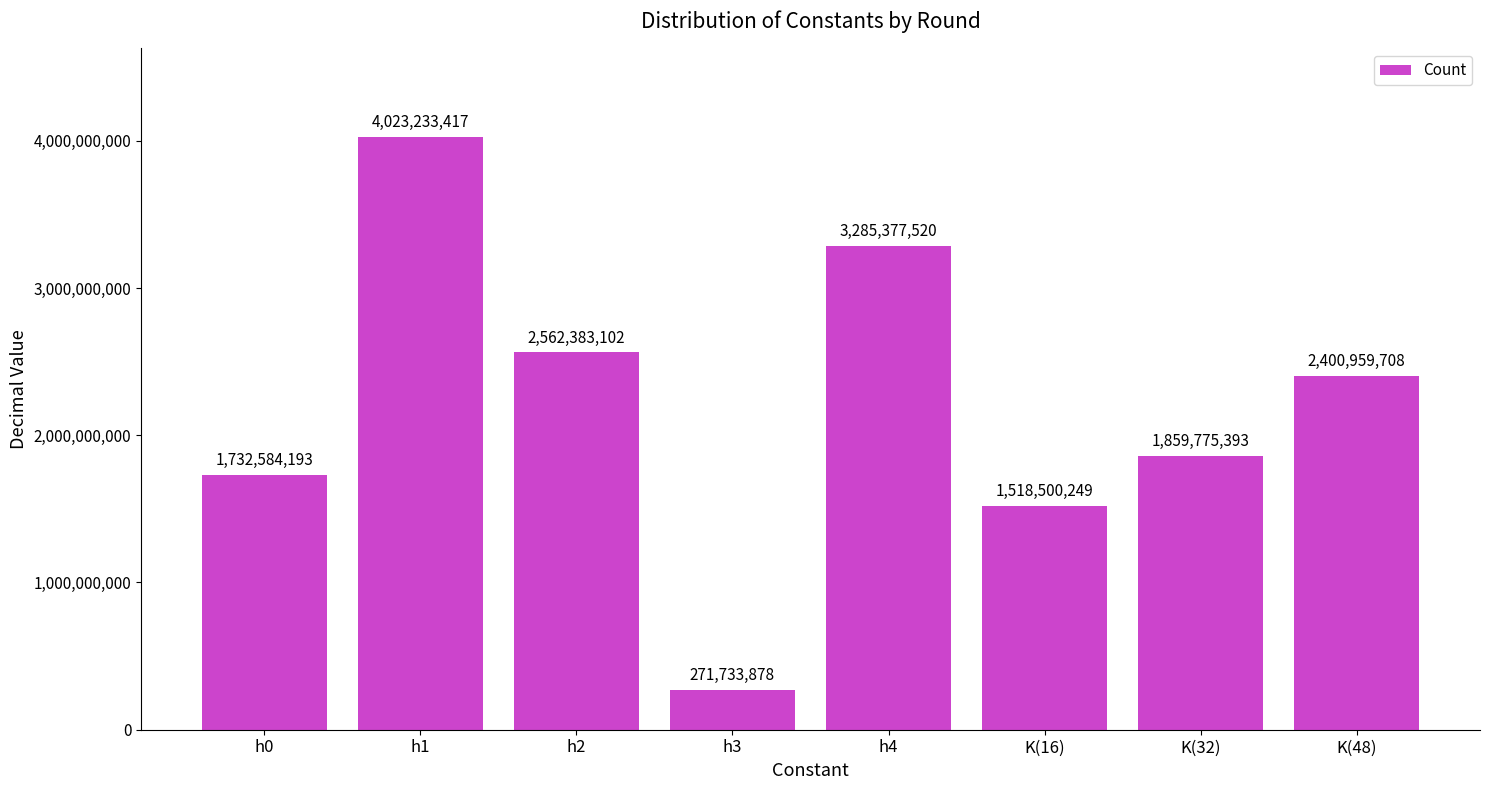

Where does the data first go above 2400959708?

h1